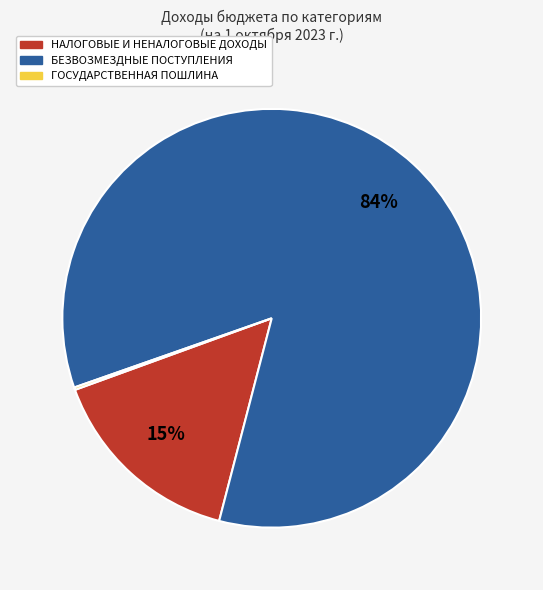

Is the sum of БЕЗВОЗМЕЗДНЫЕ ПОСТУПЛЕНИЯ and НАЛОГОВЫЕ И НЕНАЛОГОВЫЕ ДОХОДЫ greater than half?

Yes